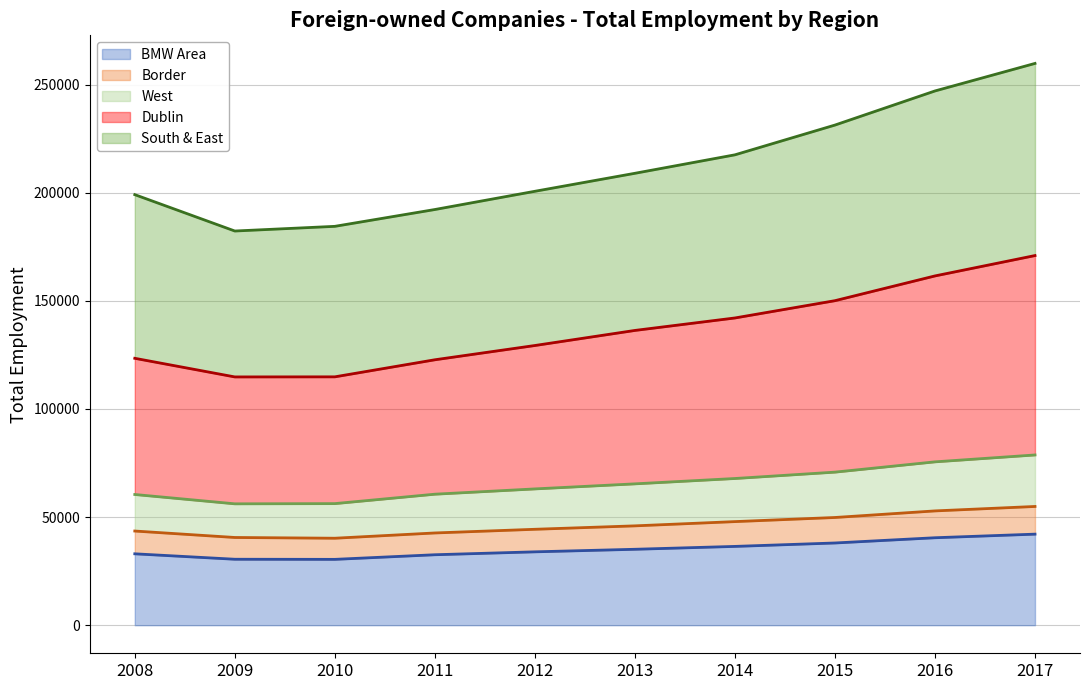

The value of BMW Area at 2015 is 18502. True or false?

False